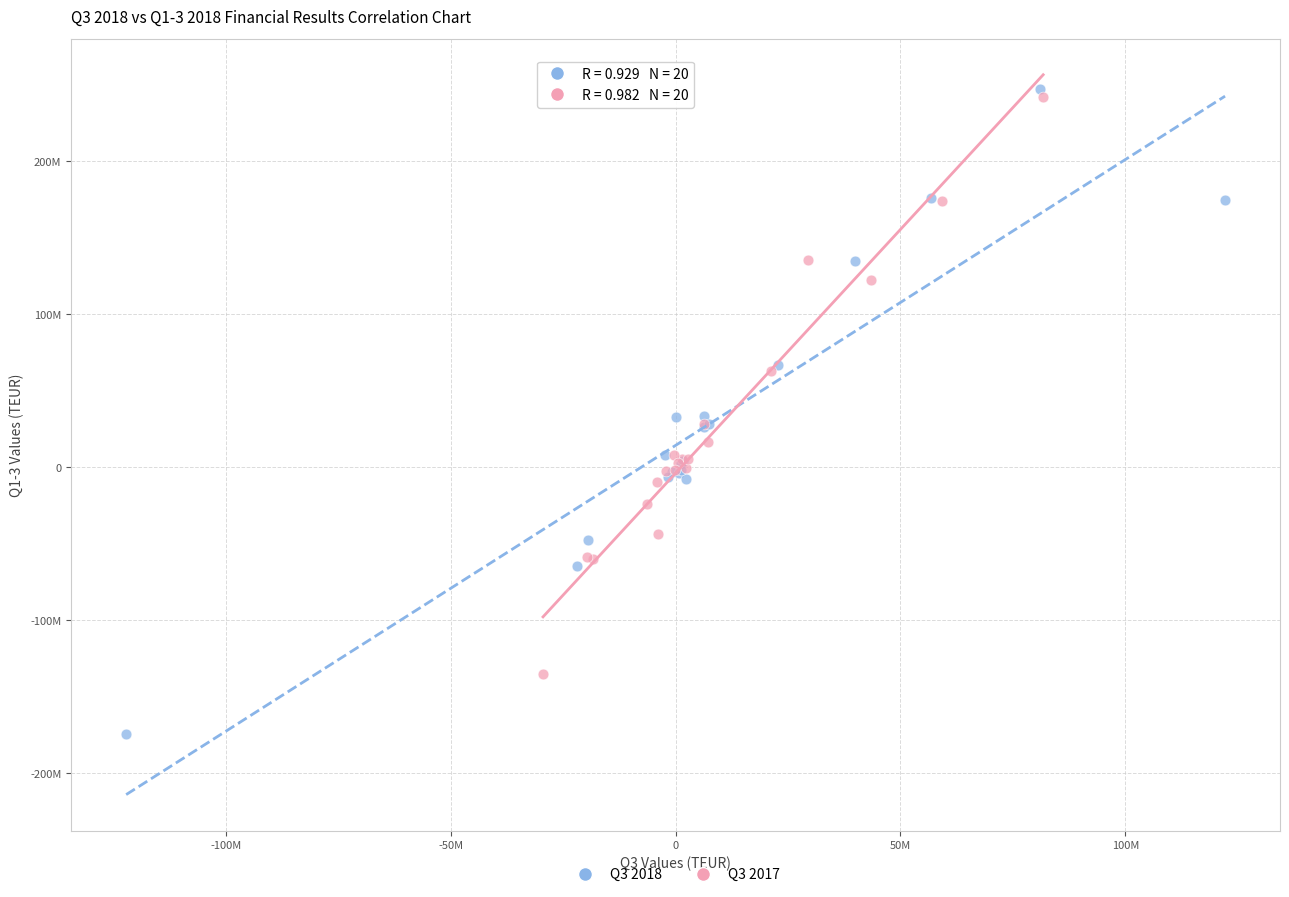

Which series has the largest Y range (max minus min)?

Q3 2018